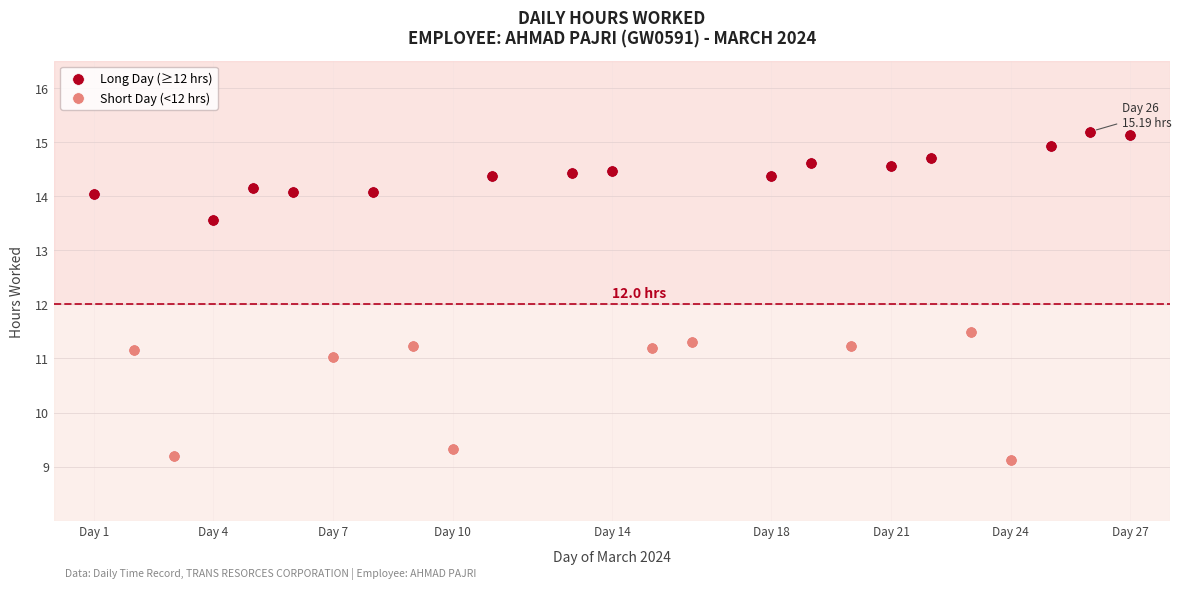

Which series reaches the minimum Y coordinate?

Short Day (<12 hrs)